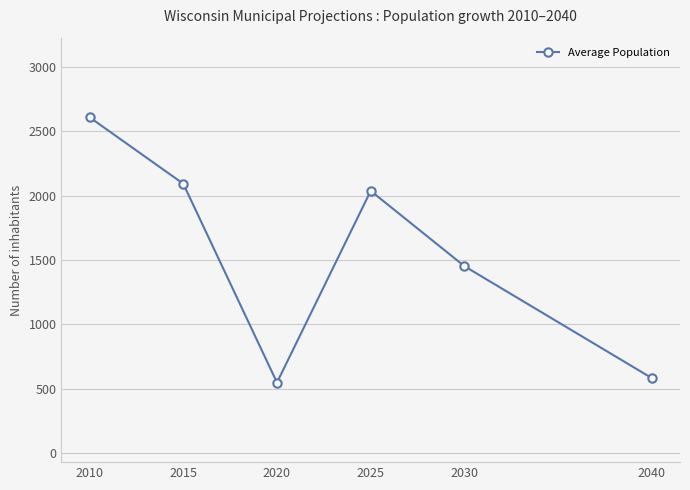

At which label does the data first exceed 2036?

2010